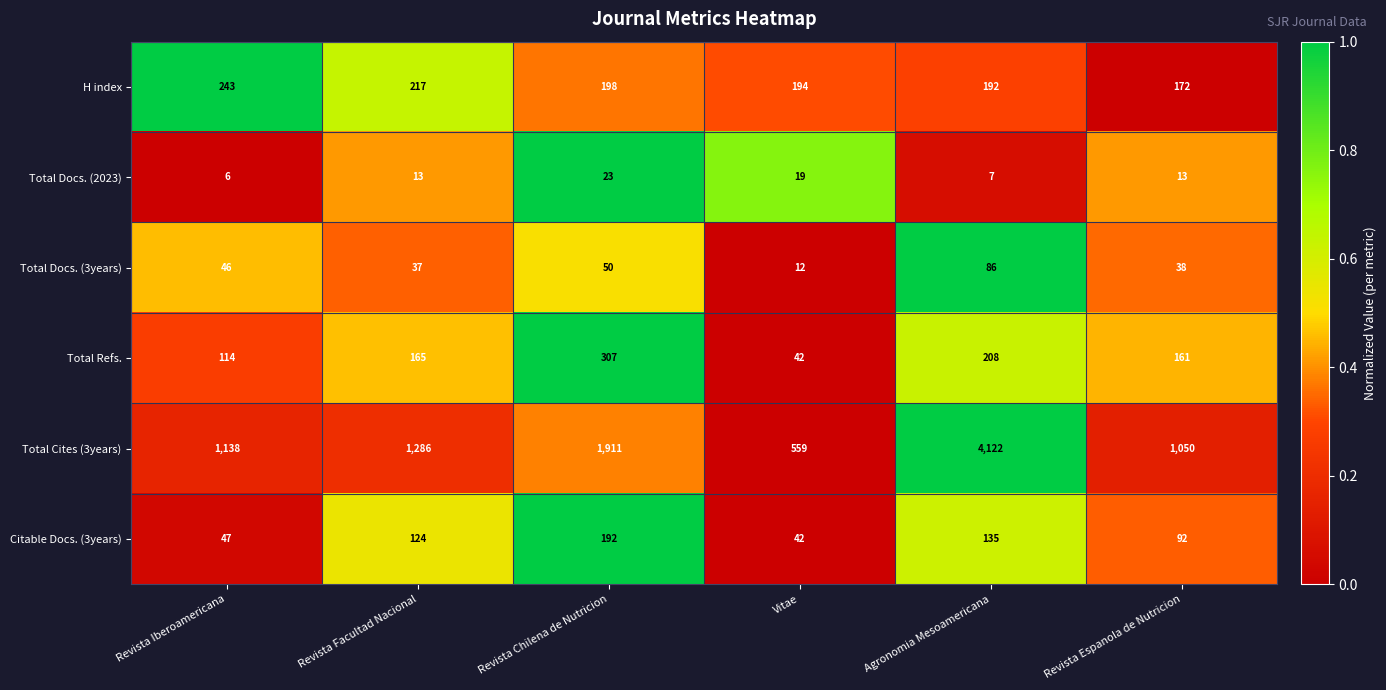

What is the difference between the second highest and second lowest values in the Total Cites (3years) series?

861